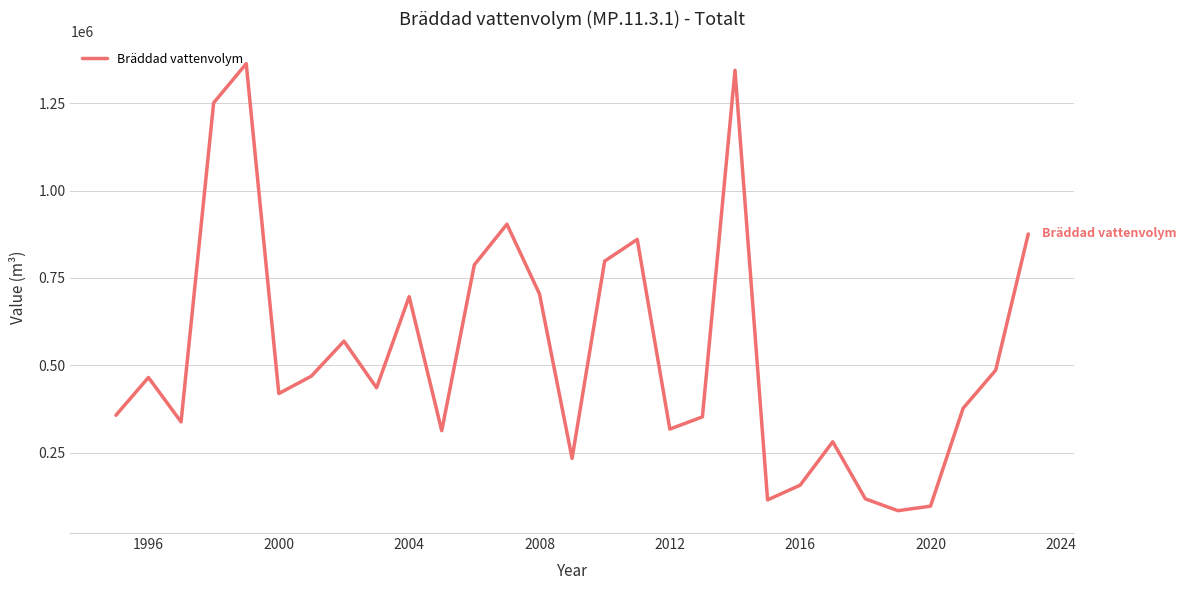

What is the maximum value shown in the chart?

1363000.0